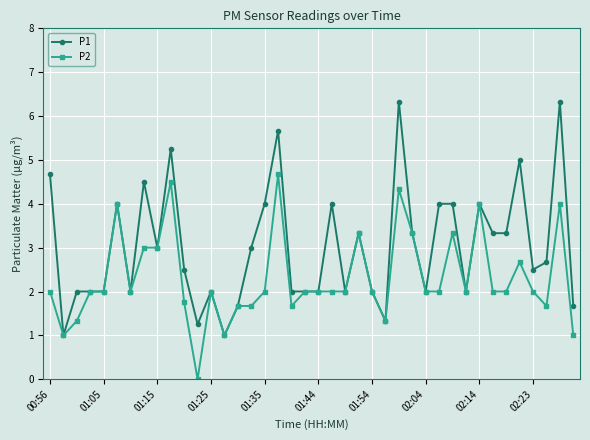

What is the value of the P1 point at the 26th from the left?

1.3